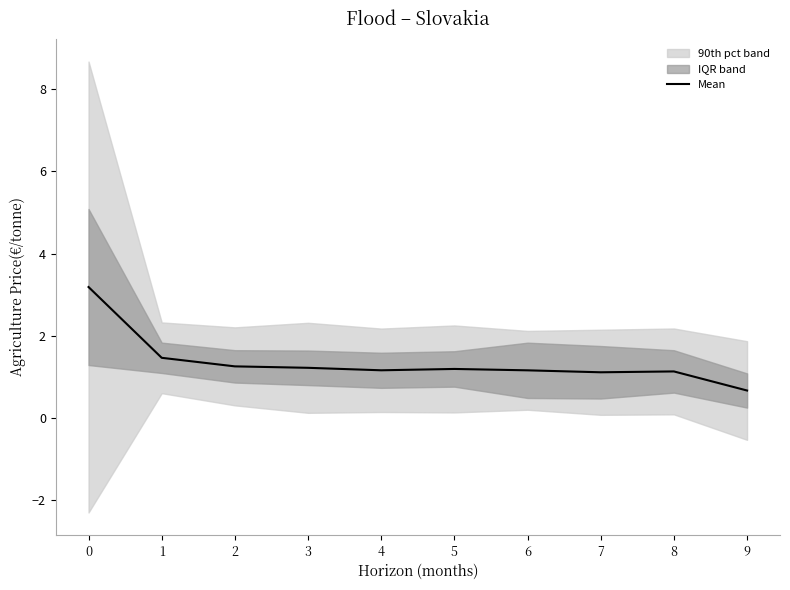

True or false: the data shows 1.4 at 0.

False